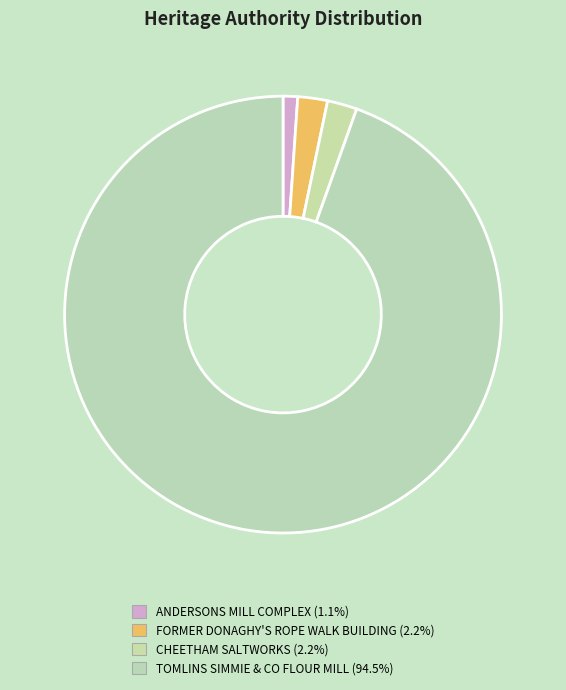

What percentage is NOT represented by ANDERSONS MILL COMPLEX?

98.9%